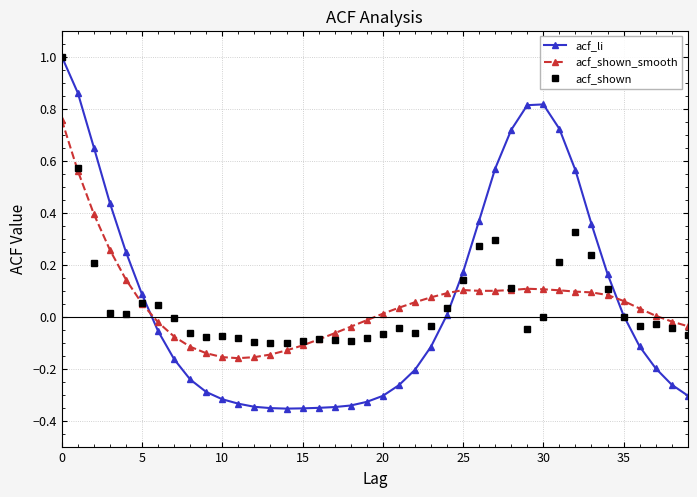

Which series ends up on top after the final intersection of acf_shown_smooth and acf_li?

acf_shown_smooth